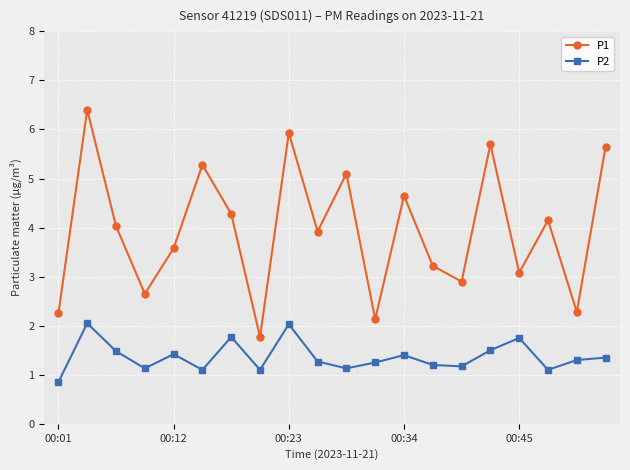

Which series has the widest spread of values?

P1